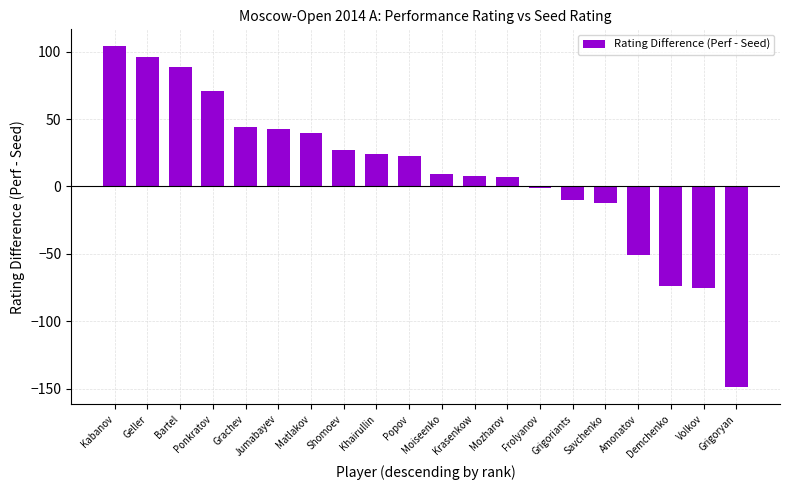

How many bars are there in total?

20